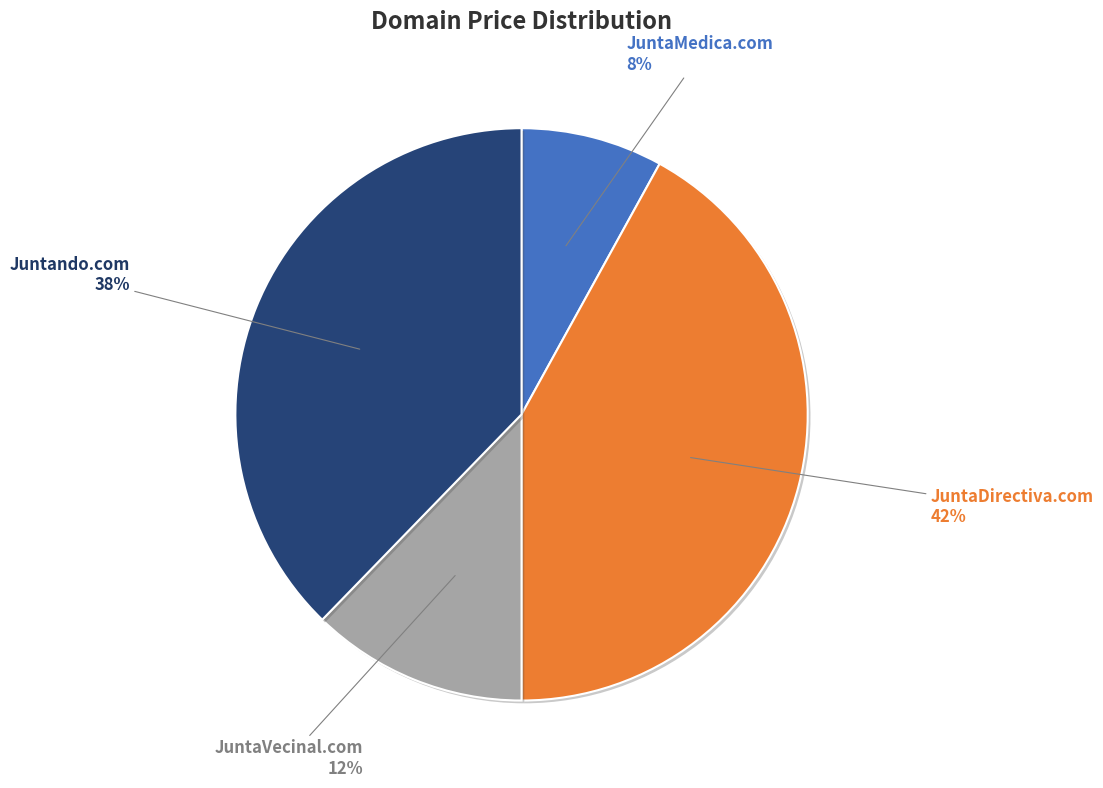

How many segments does this pie chart have?

4